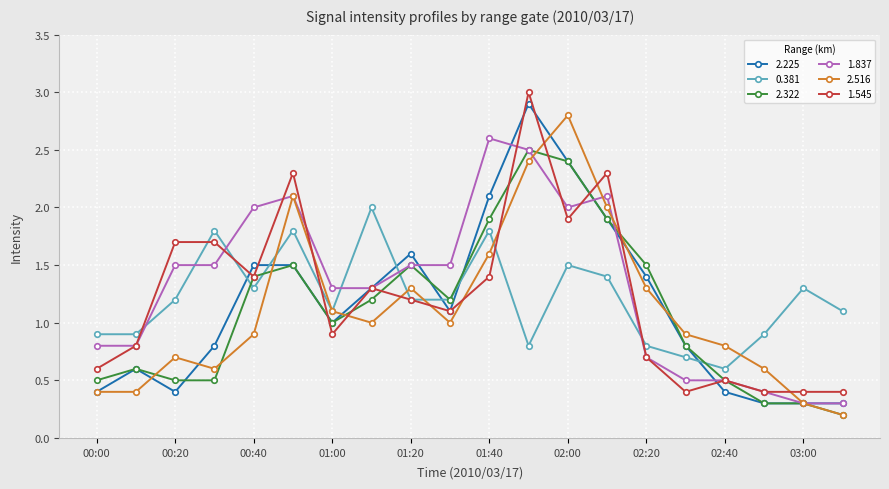

What is the minimum value shown in the chart?

0.2